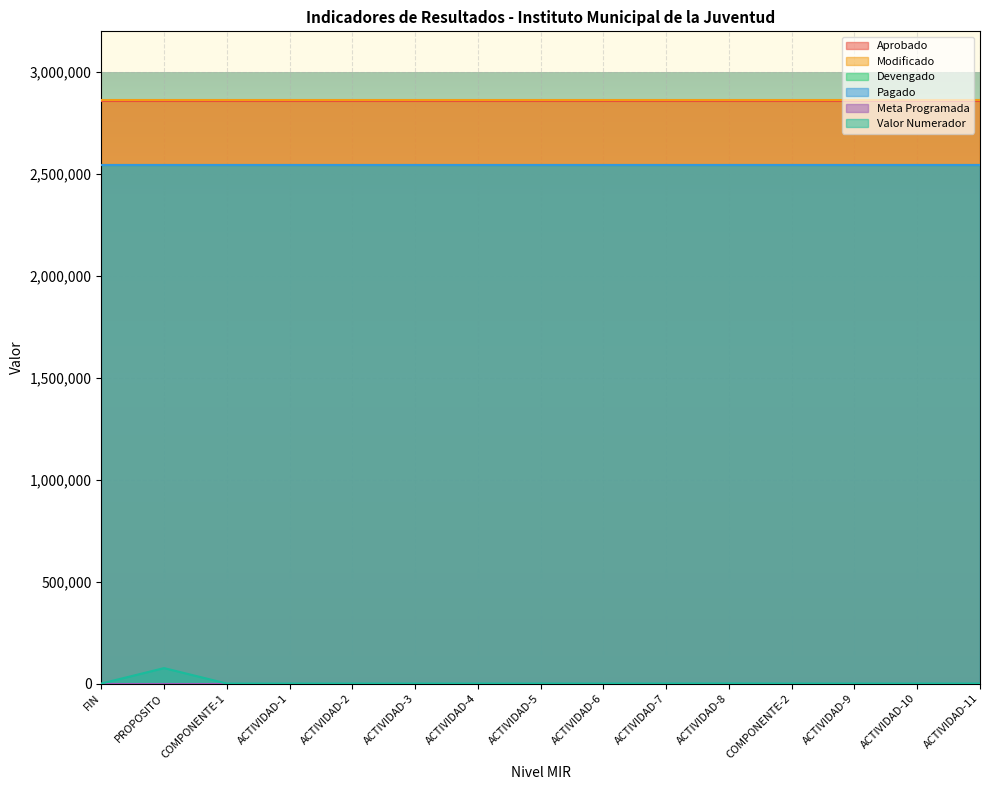

True or false: Valor Numerador and Pagado intersect in this chart.

False